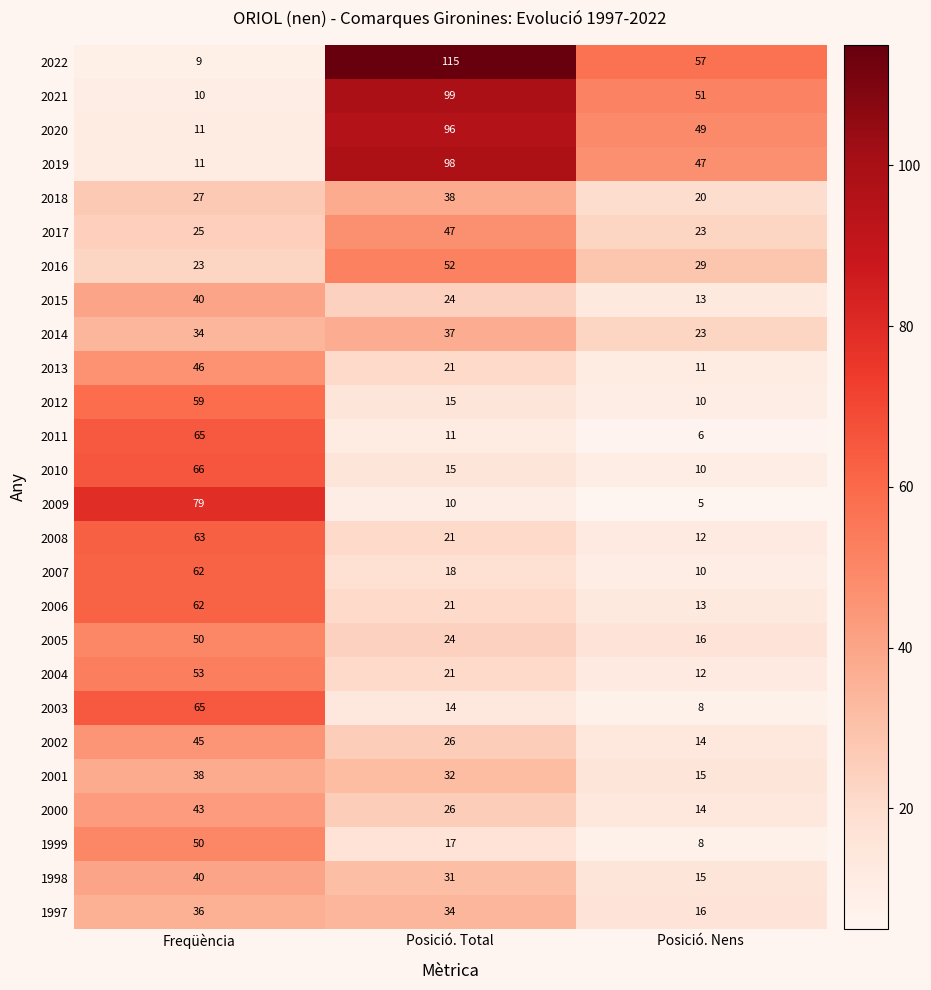

Which category has the lowest value across all series?

Posició. Nens